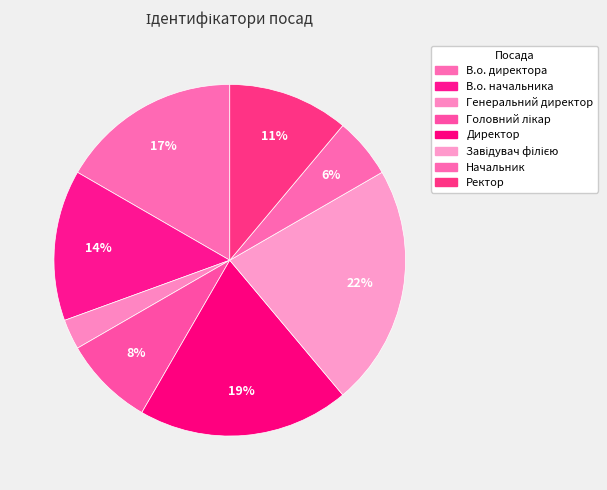

Is it true that В.о. начальника is 14% of the pie?

True